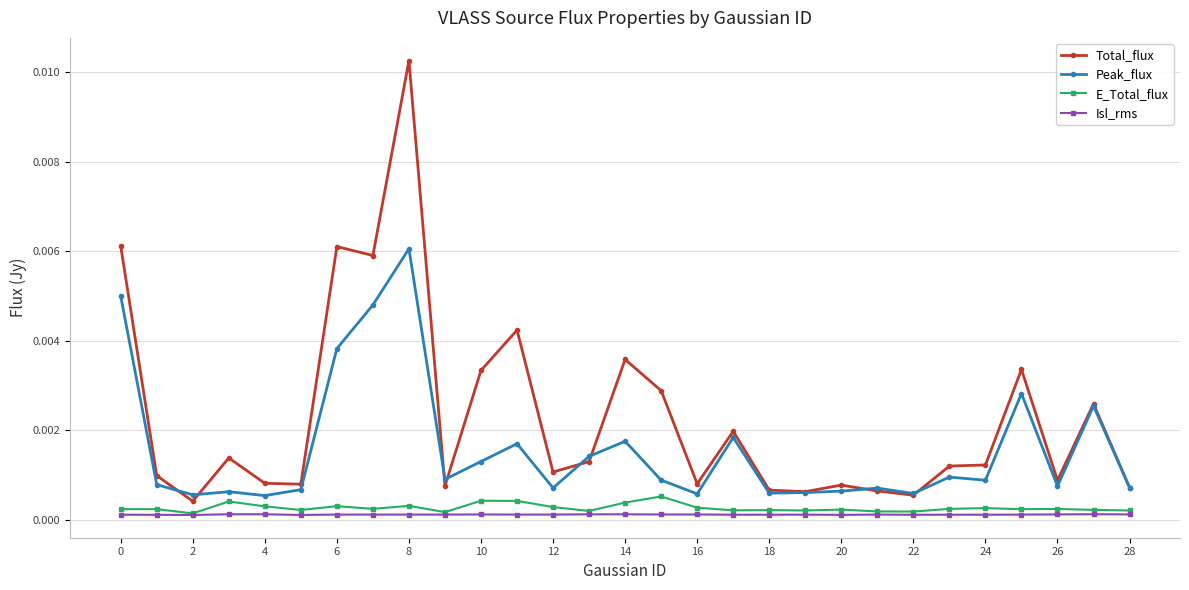

Which series has the largest total across all categories?

Total_flux